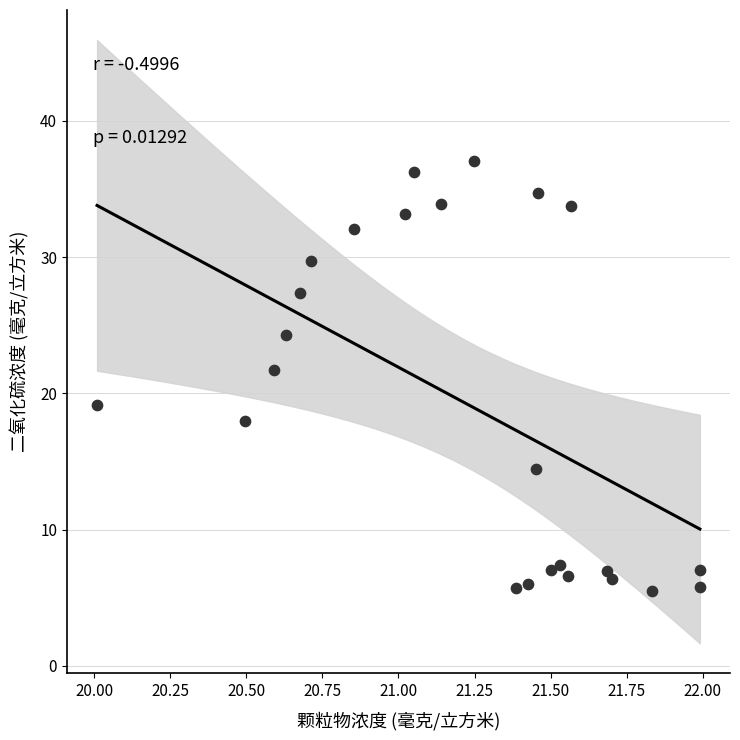

What Y value in the scatter plot is closest to 21?

21.7